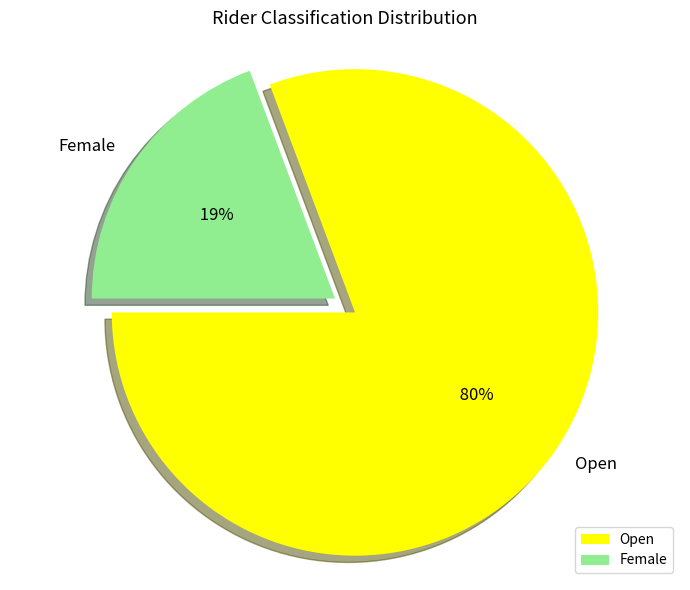

Is Open the majority of the pie?

Yes